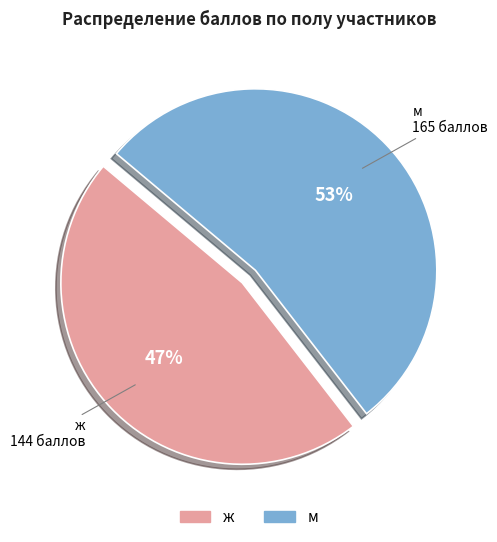

Is there any slice that represents more than half of the pie?

Yes